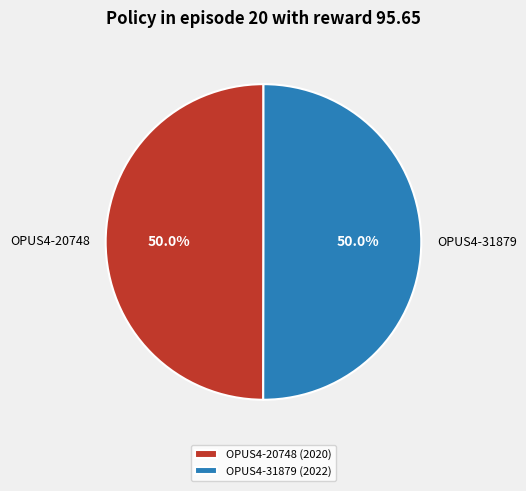

To the nearest percent, what is the average slice percentage?

50%